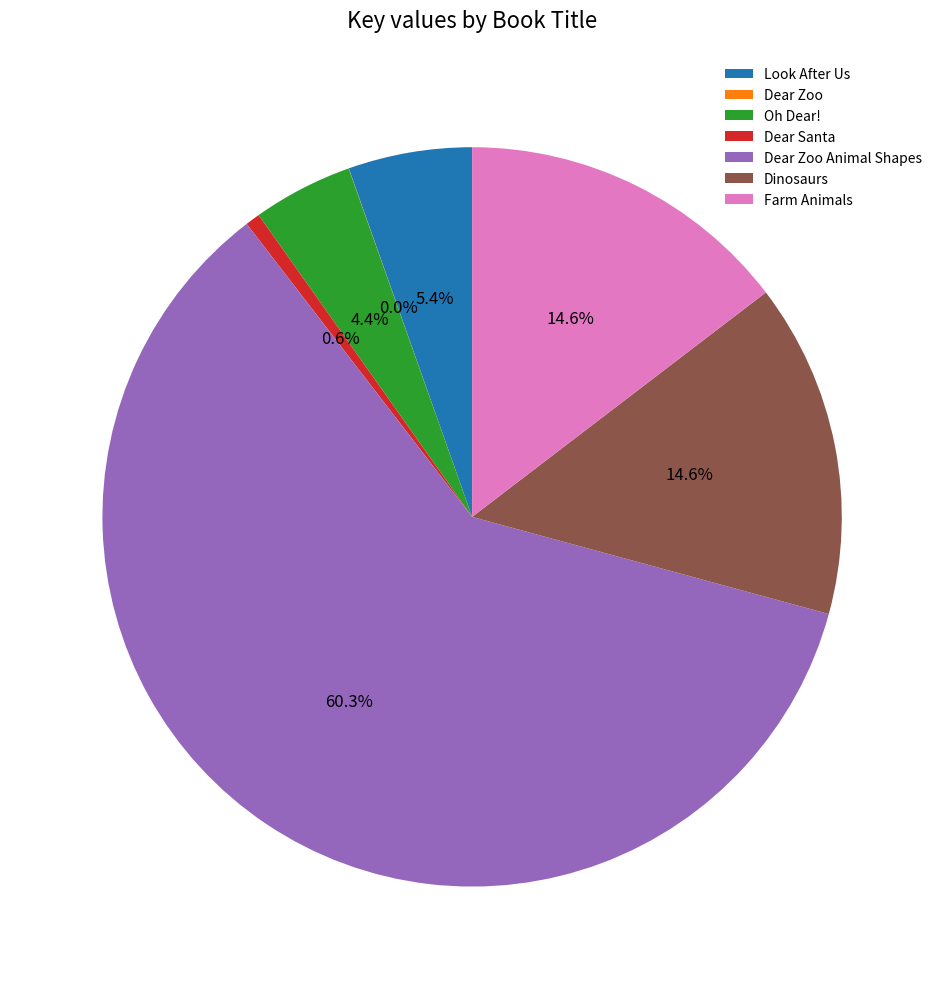

To the nearest percent, what percentage of the pie is Farm Animals?

15%